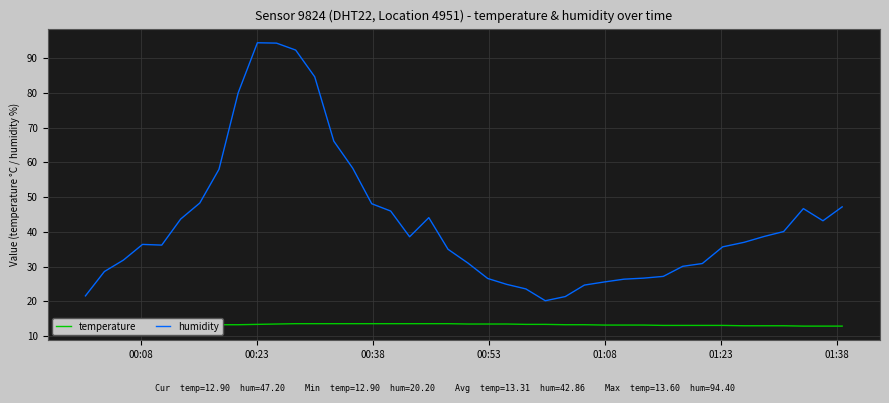

Which series has the widest spread of values?

humidity